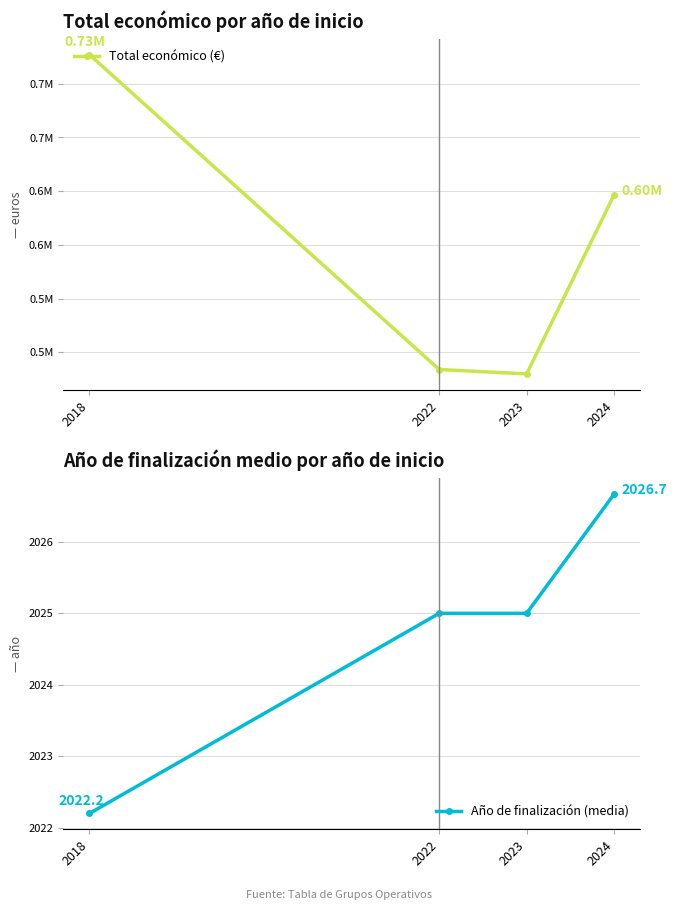

Which category has the highest value across all series?

2018